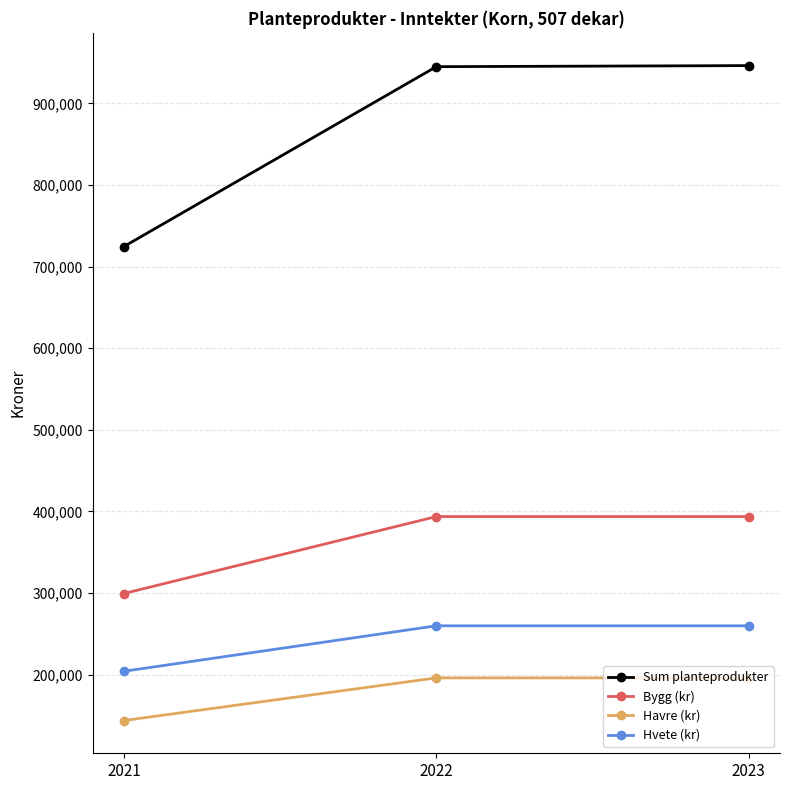

What is the sum of the Bygg (kr) values at 2021 and 2023?

692872